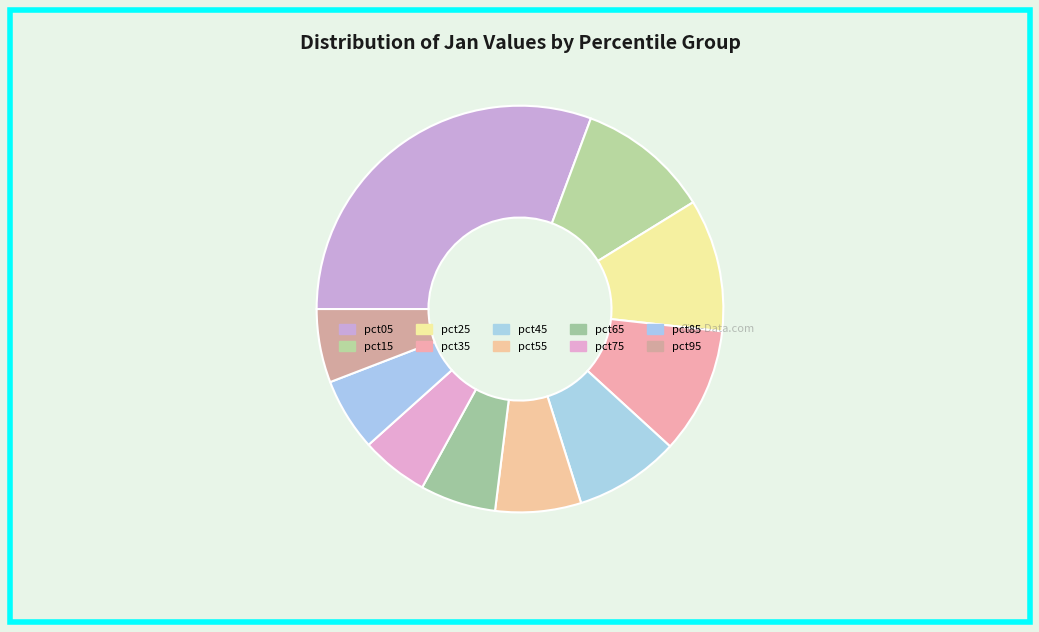

Combined, do pct75 and pct55 account for over 50%?

No